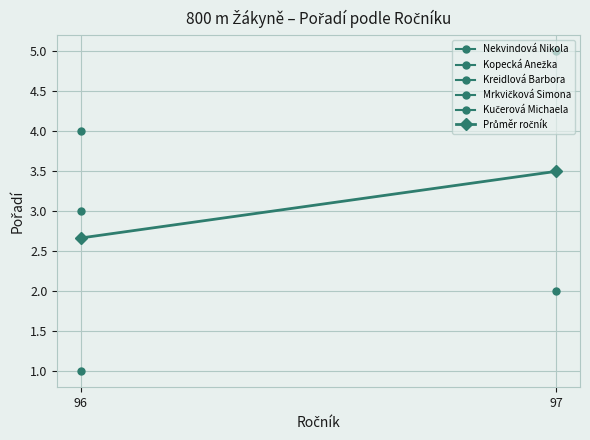

Between 96 and 97, which is larger?

97